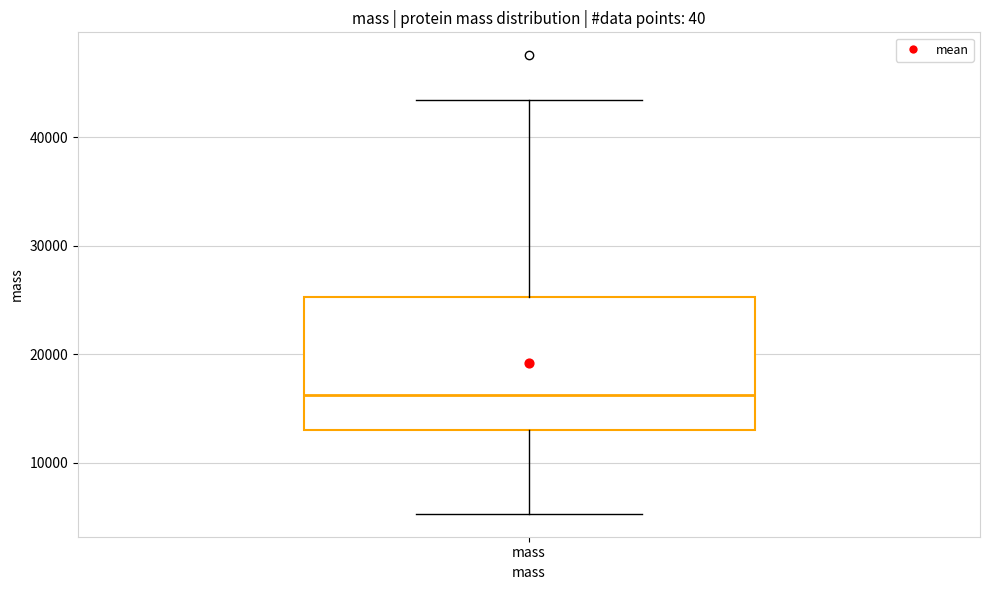

Where is the upper edge of the box for mass on the y-axis? The values are not printed on the chart, so give them approximately, as read against the axis.

25000